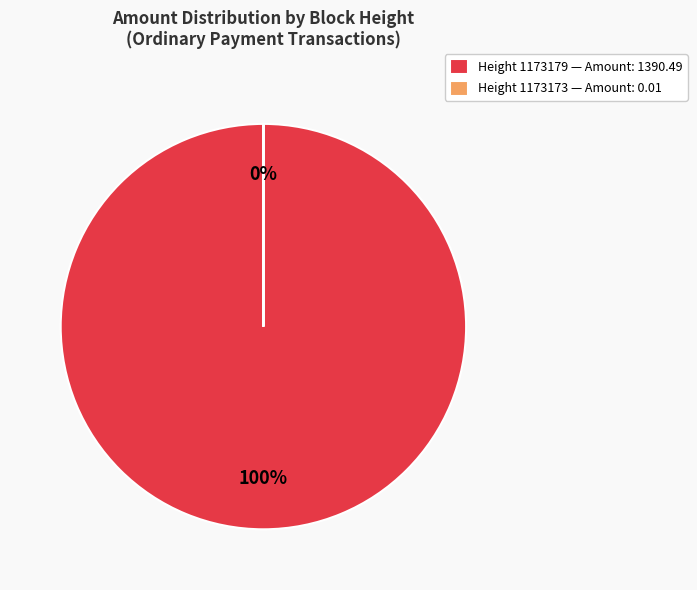

To the nearest percent, what is the difference between the largest and smallest slice percentages?

100%